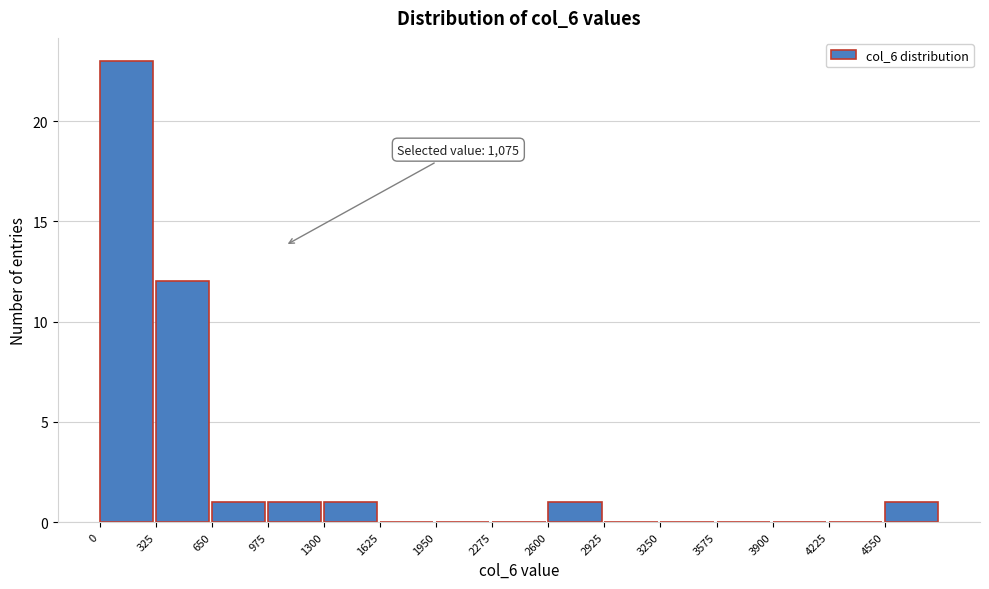

Over which range of the x-axis is the bar tallest?

0 to 325